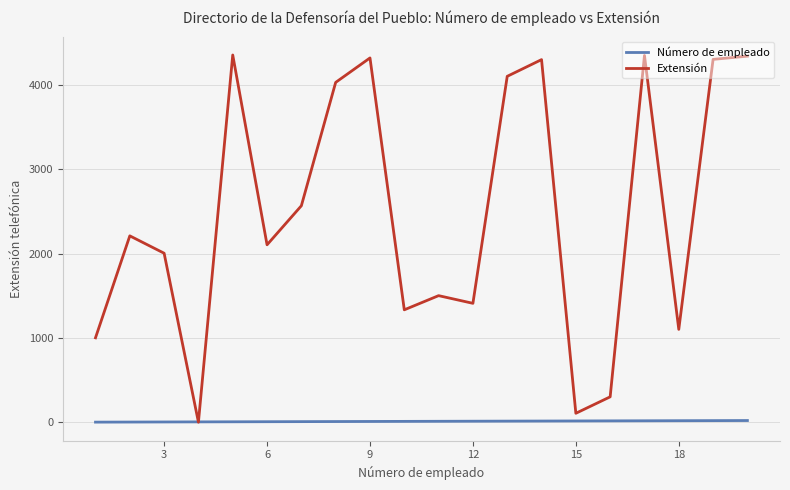

Which series has the largest range (max minus min)?

Extensión